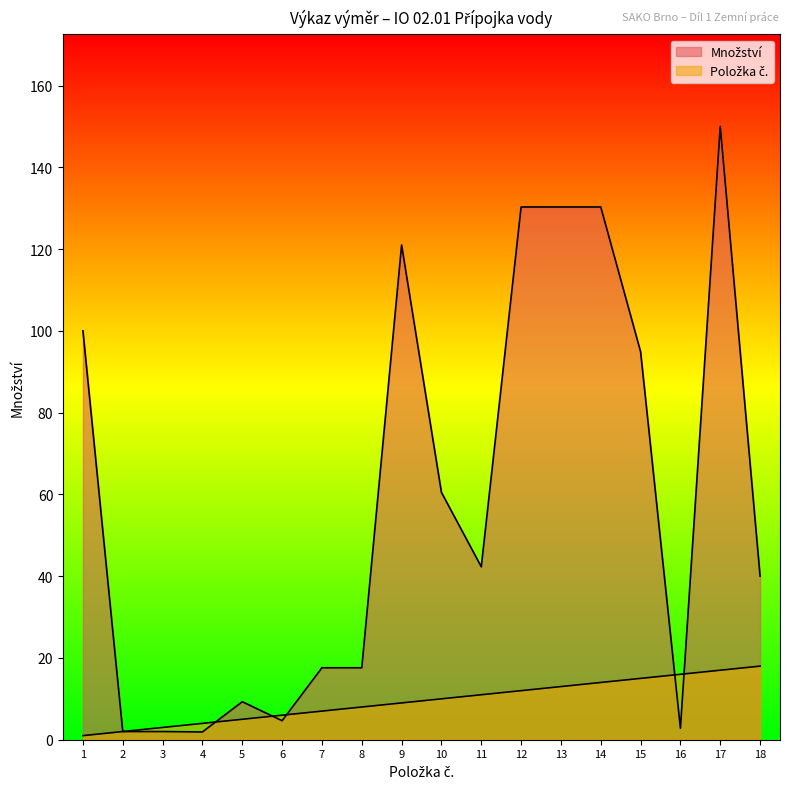

Reading left to right, what are all the values shown in this chart?

Množství: 100.0	2.0	2.0	1.9	9.3	4.7	17.6	17.6	121.0	60.5	42.3	130.3	130.3	130.3	94.9	2.8	150.0	40.0
Položka č.: 1.0	2.0	3.0	4.0	5.0	6.0	7.0	8.0	9.0	10.0	11.0	12.0	13.0	14.0	15.0	16.0	17.0	18.0